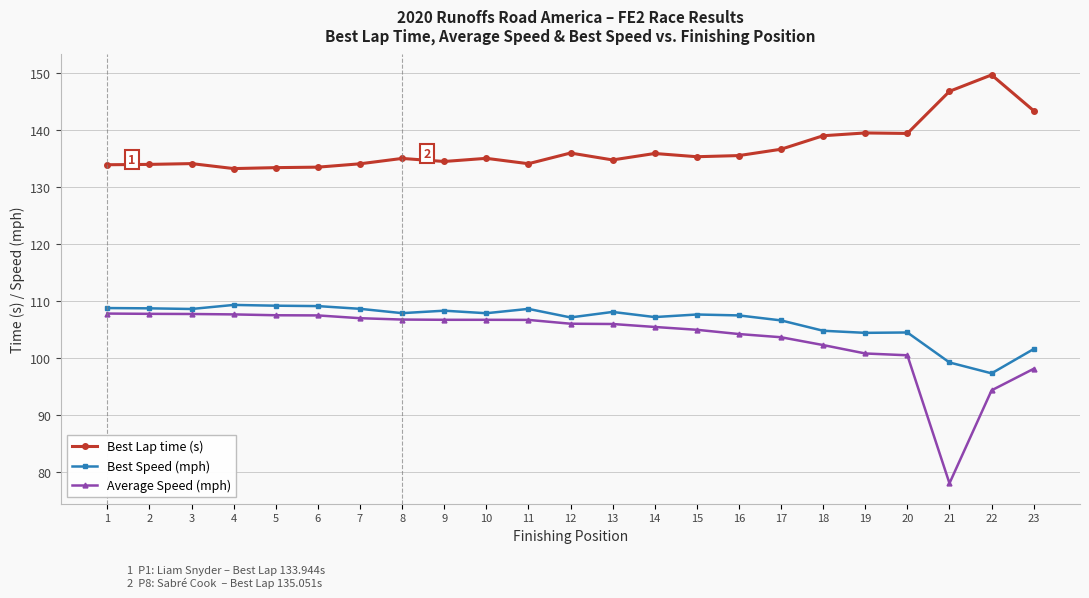

What is the value of the Best Lap time (s) point at the 22nd from the left?

149.7